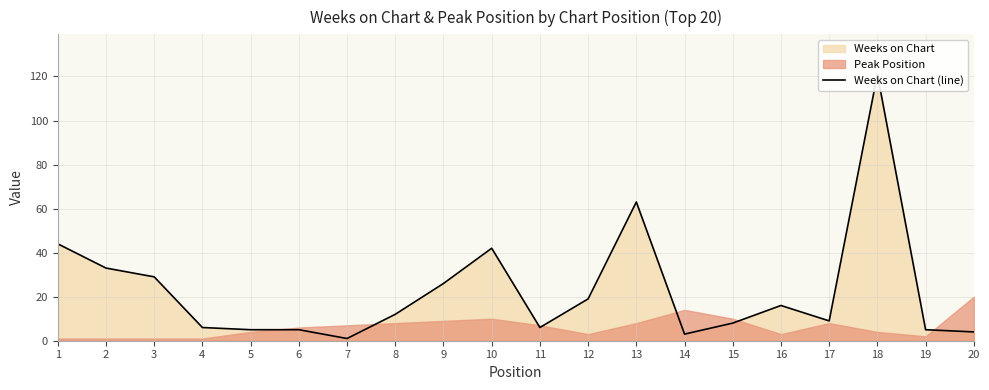

Does the chart display data point markers on the line(s)?

No